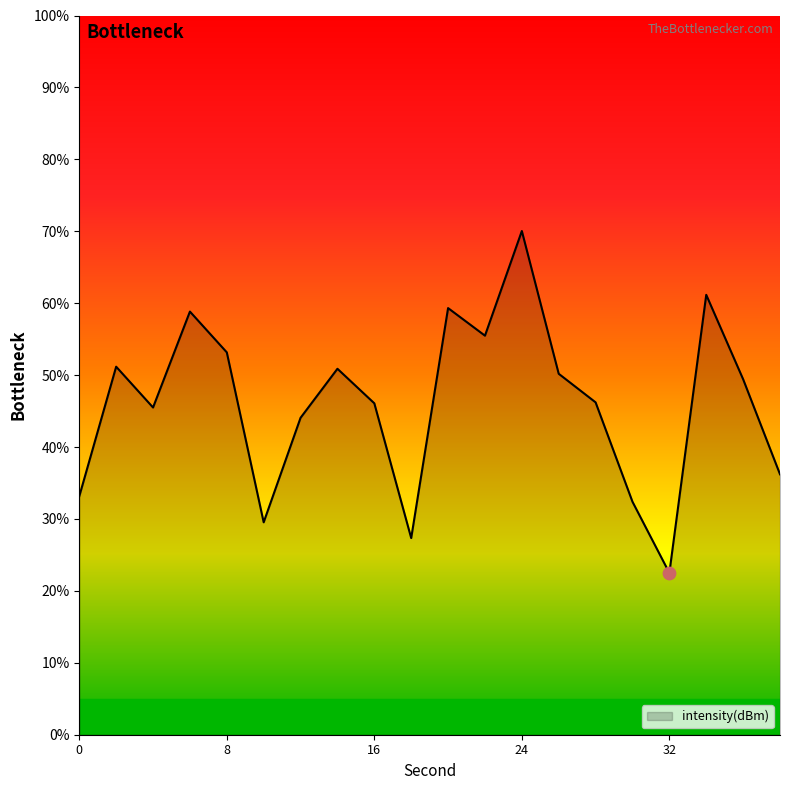

What is the difference between the maximum and minimum values?

47.5